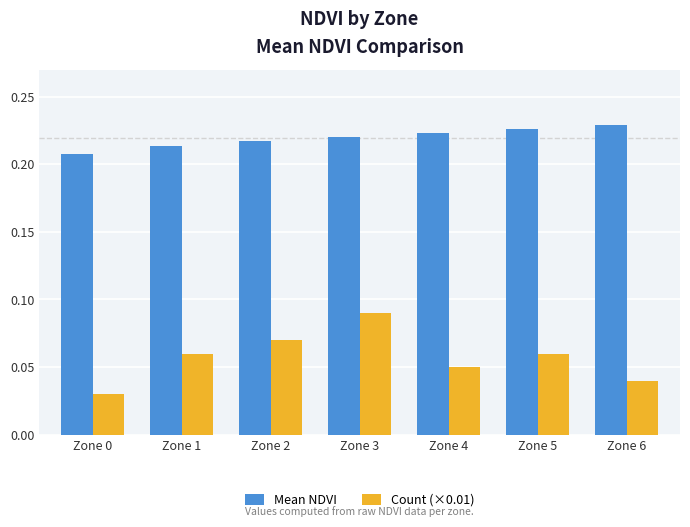

Between Zone 3 and Zone 5, which series saw the biggest shift?

Count (×0.01)